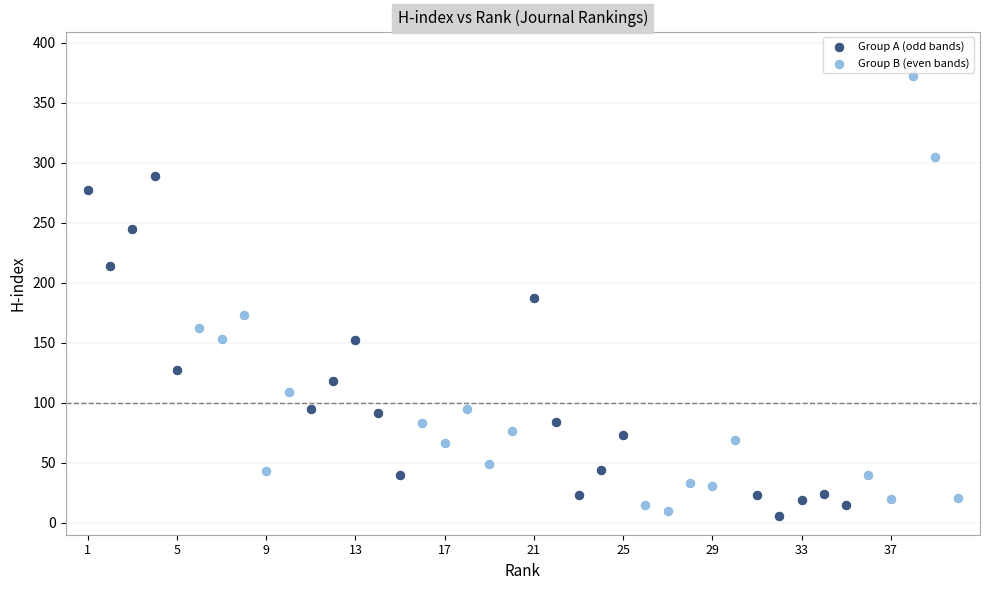

Which series reaches the minimum Y coordinate?

Group A (odd bands)